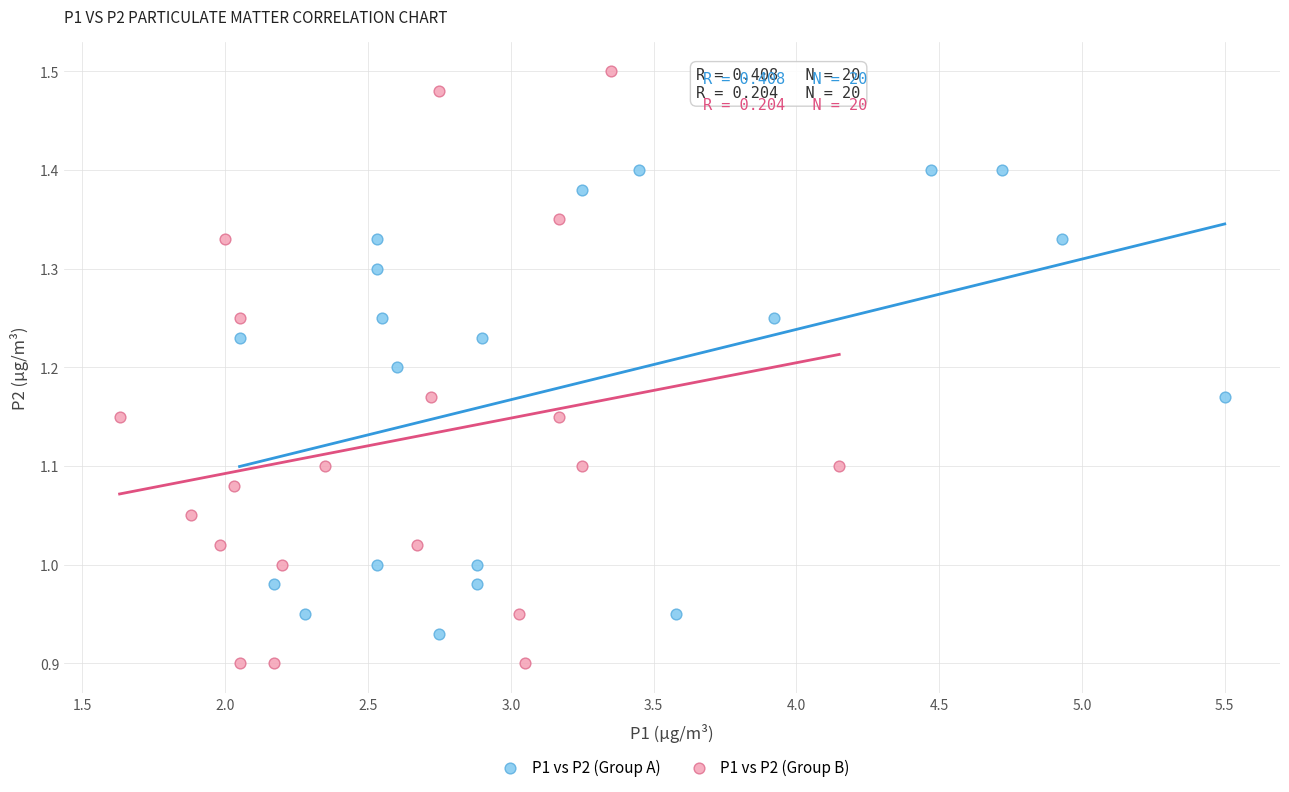

Which series has the largest Y range (max minus min)?

P1 vs P2 (Group B)